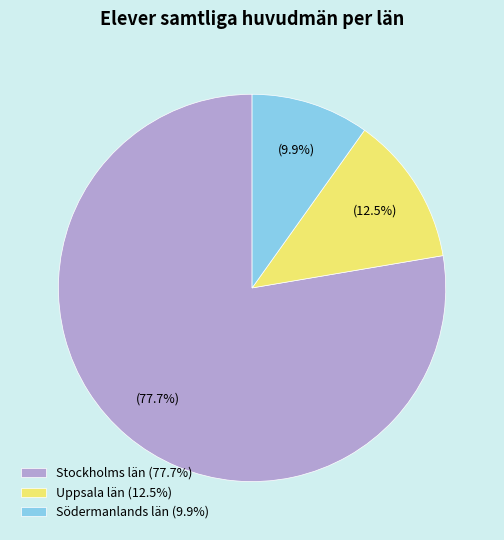

What portion of the pie excludes Uppsala län (12.5%)?

87.5%